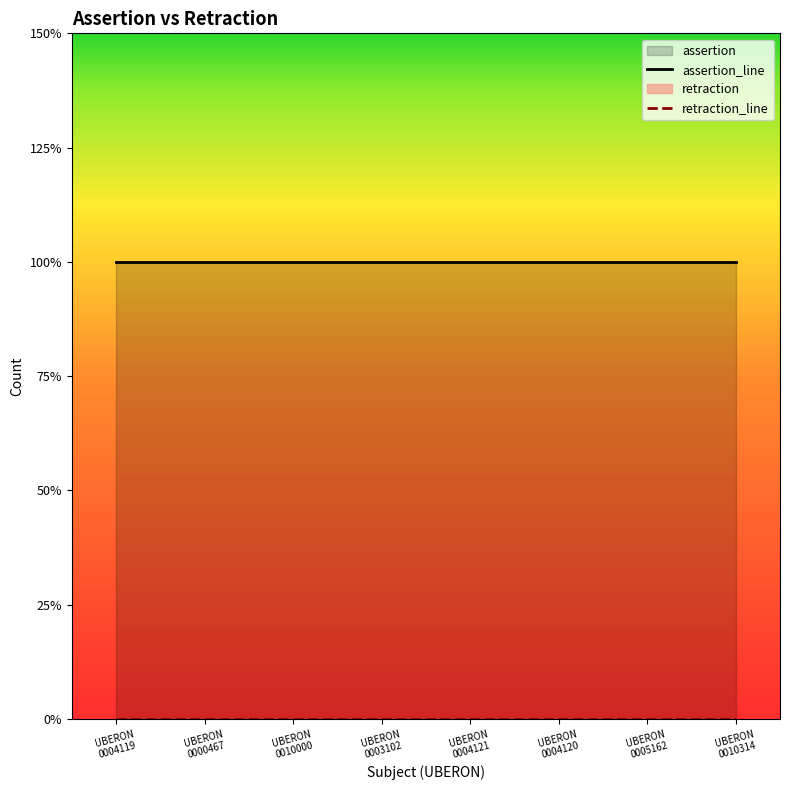

What is the label of the 6th point from the right?

UBERON
0010000